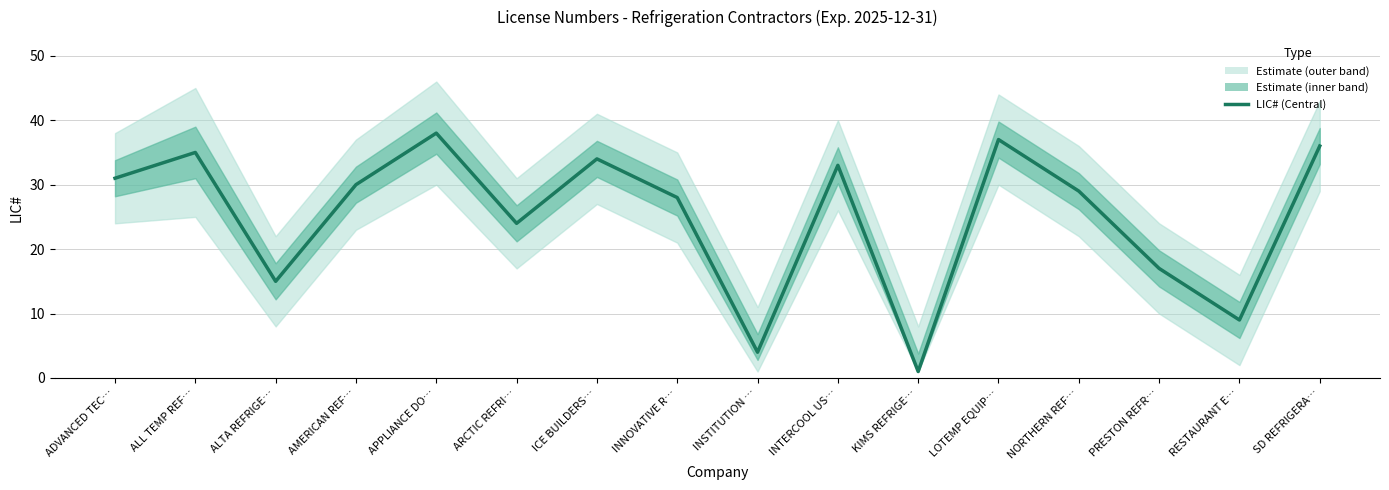

True or false: there are more than 0 points higher than both neighbors.

True